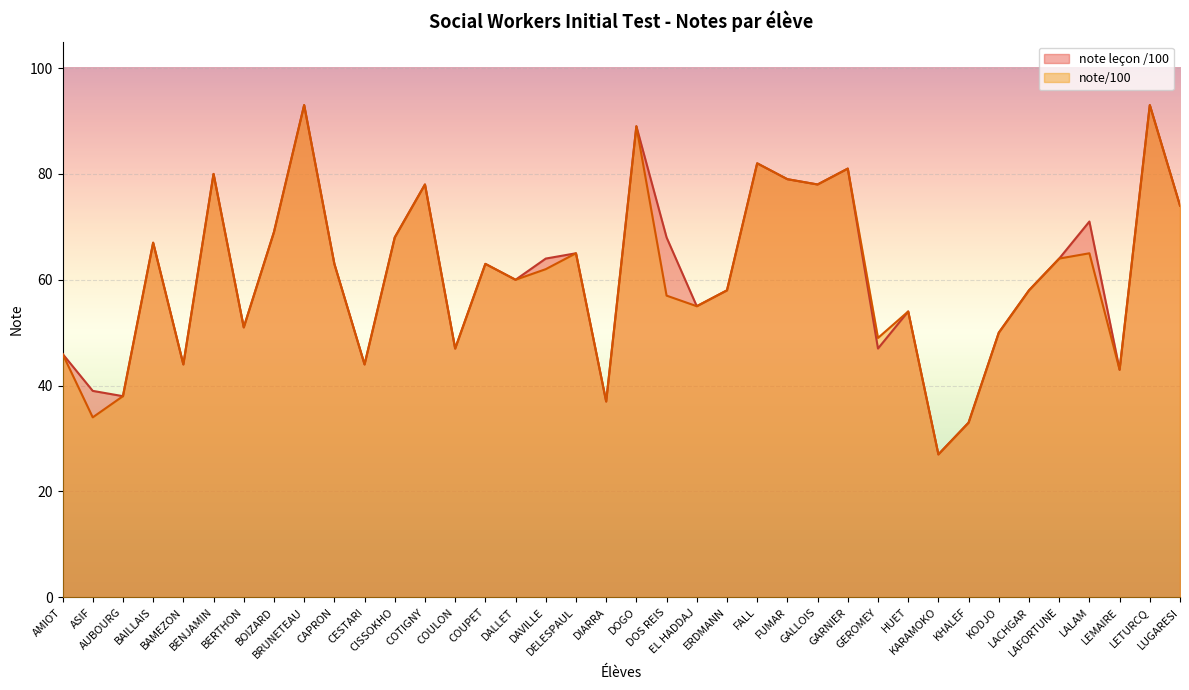

Does the chart display data point markers on the line(s)?

No